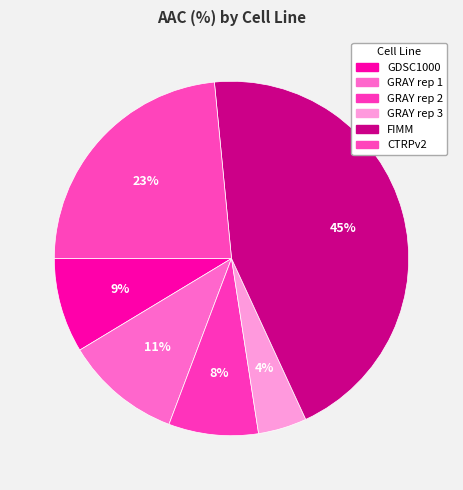

How many slices are in this pie chart?

6